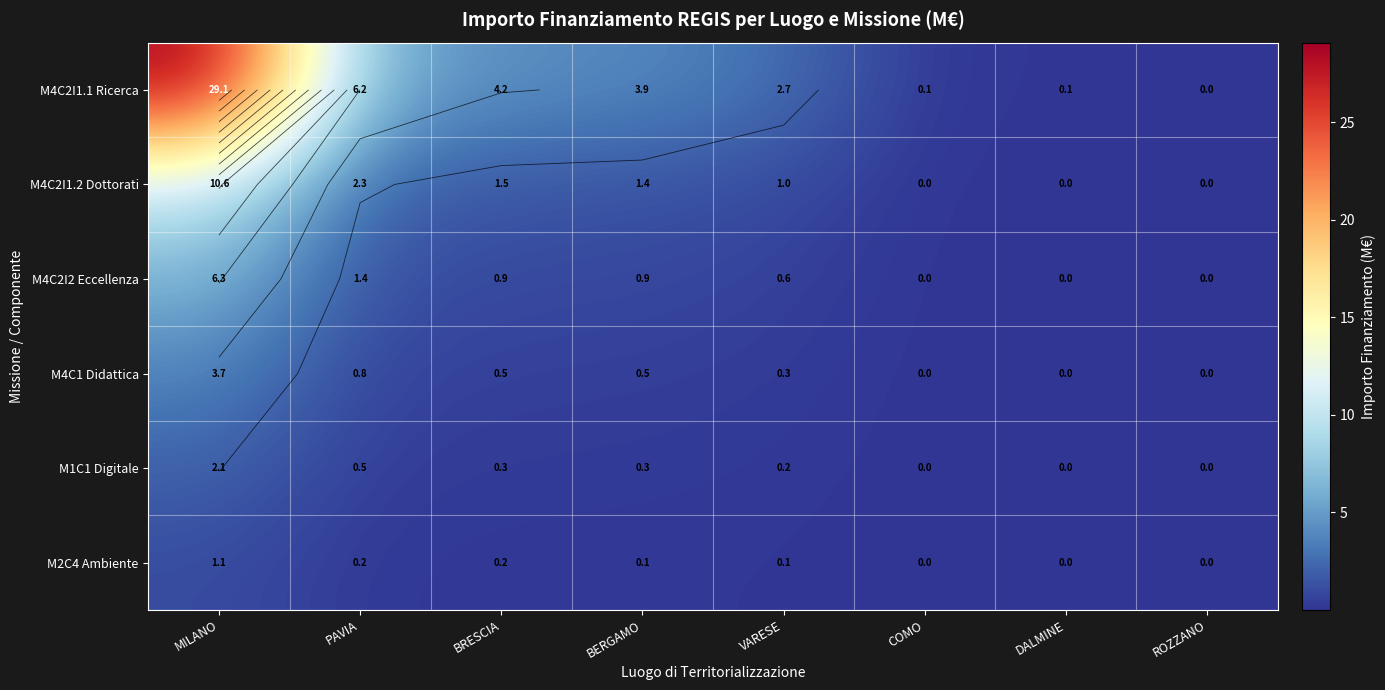

Between PAVIA and VARESE, which series saw the biggest shift?

M4C2I1.1 Ricerca